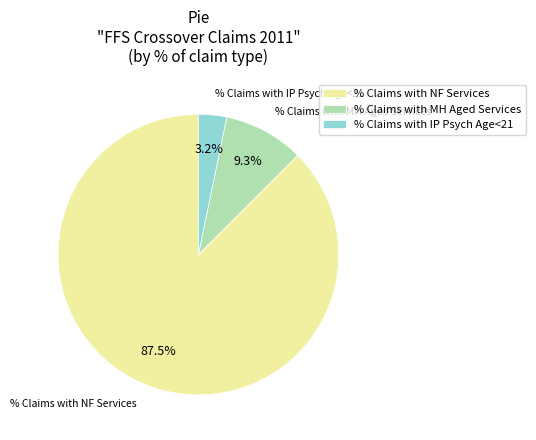

What percentage do % Claims with IP Psych Age<21 and % Claims with NF Services together represent?

90.7%